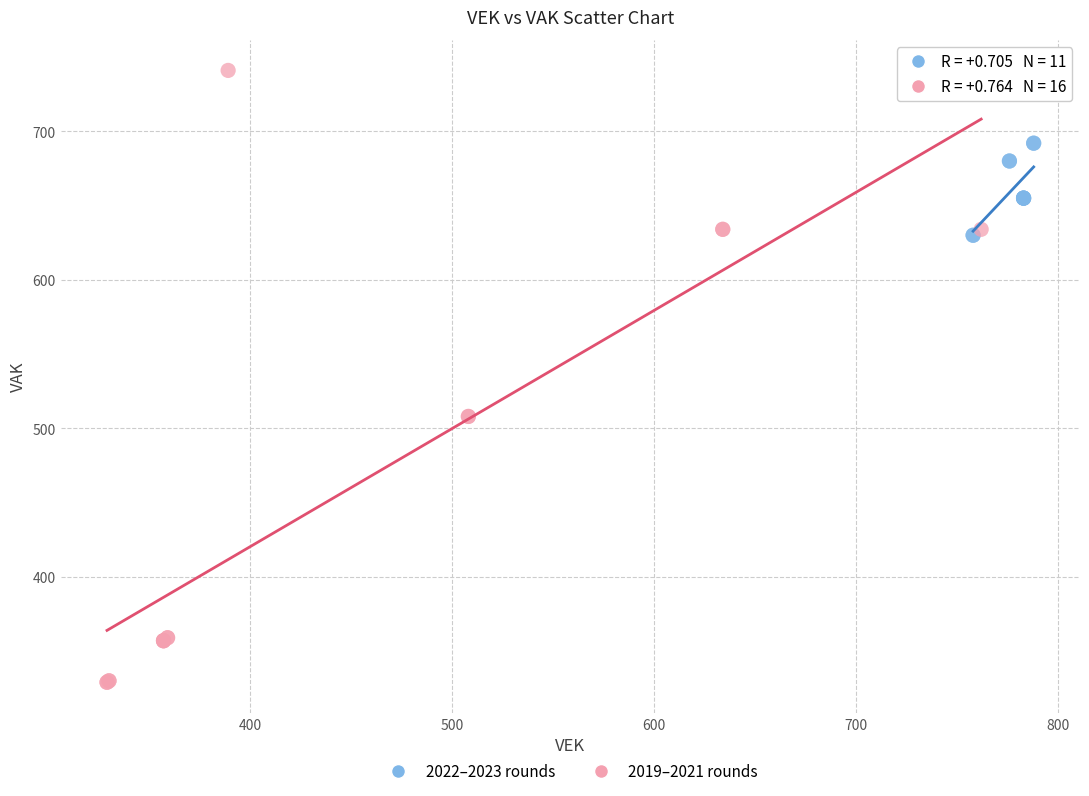

Which series contains the lowest Y value?

2019–2021 rounds